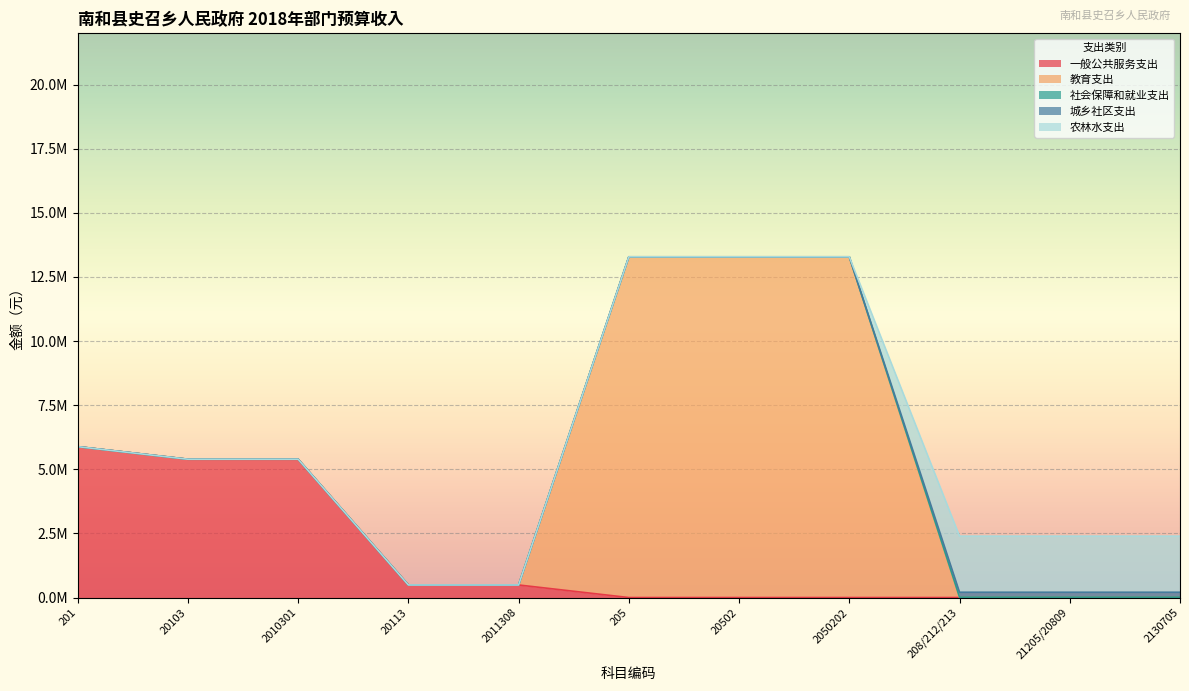

What is the difference between the maximum and minimum values in the 城乡社区支出 series?

191000.0